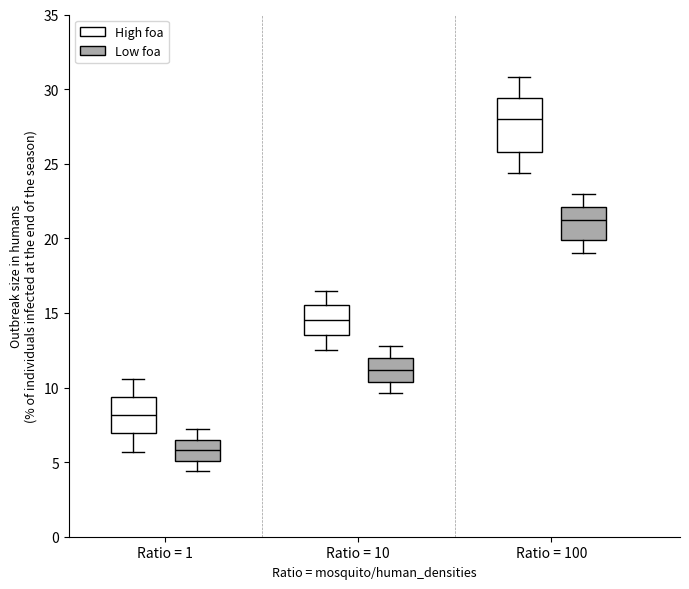

Where is the upper edge of the box for Ratio = 100 (Low foa) on the y-axis? The values are not printed on the chart, so give them approximately, as read against the axis.

22.0